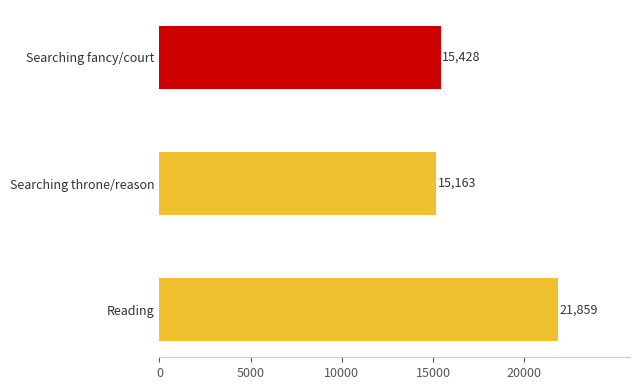

List the labels in order of value, smallest first.

Searching throne/reason, Searching fancy/court, Reading